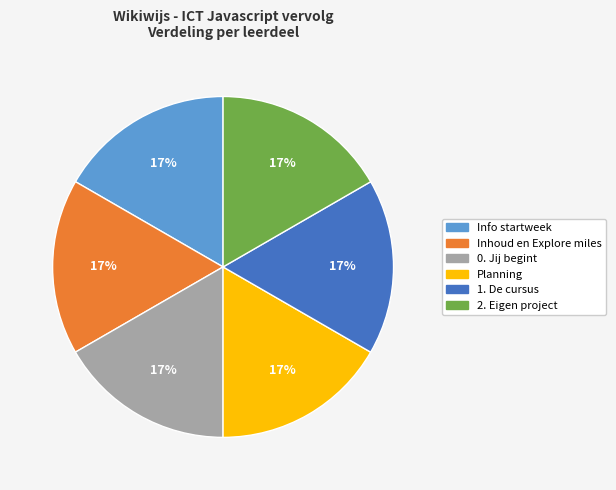

Does 2. Eigen project account for over 50% of the chart?

No